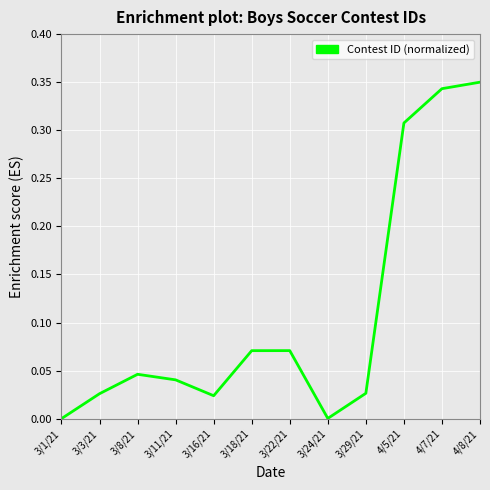

Where is the first local maximum?

3/8/21